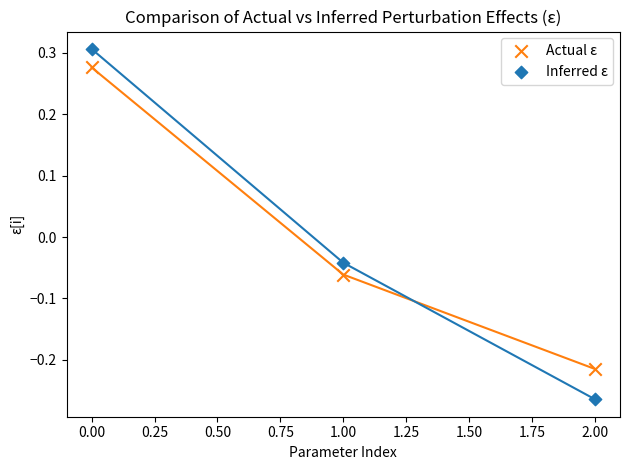

What are all the series names shown in the legend?

Actual ε, Inferred ε